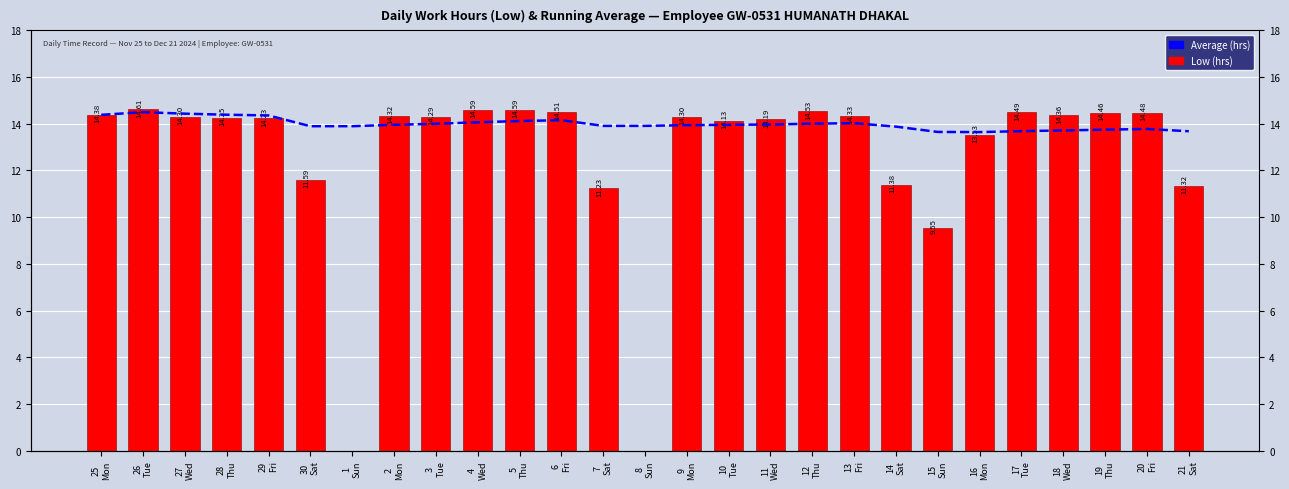

Rank the series by their maximum value, from highest to lowest.

Low (hrs), Average (hrs)